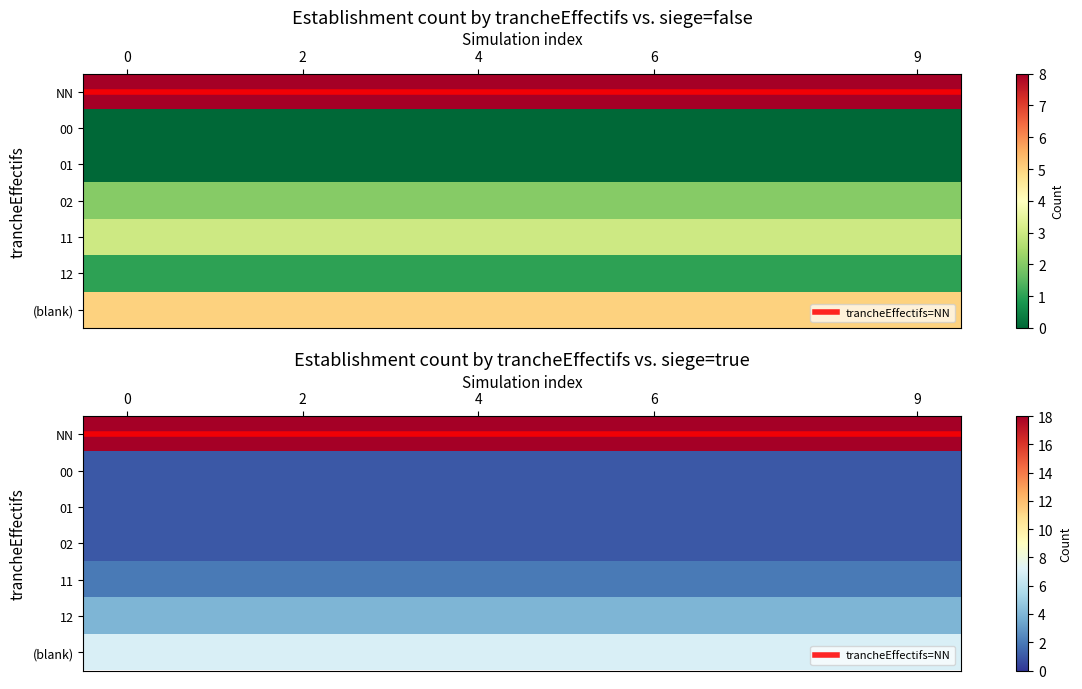

What is the difference between the maximum and minimum values in the 02 series?

1